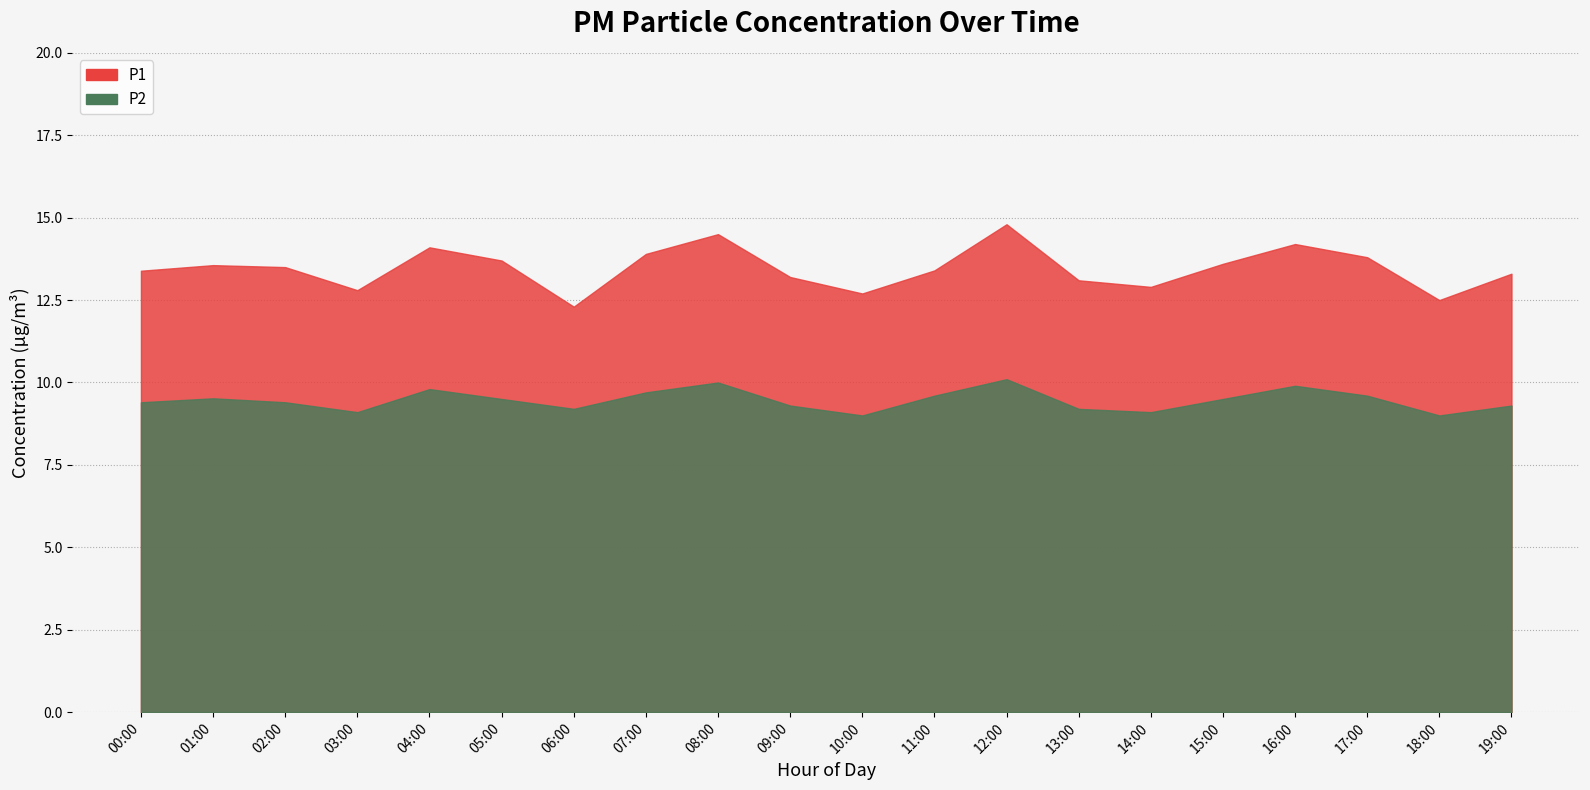

What position from the right is 01:00?

19